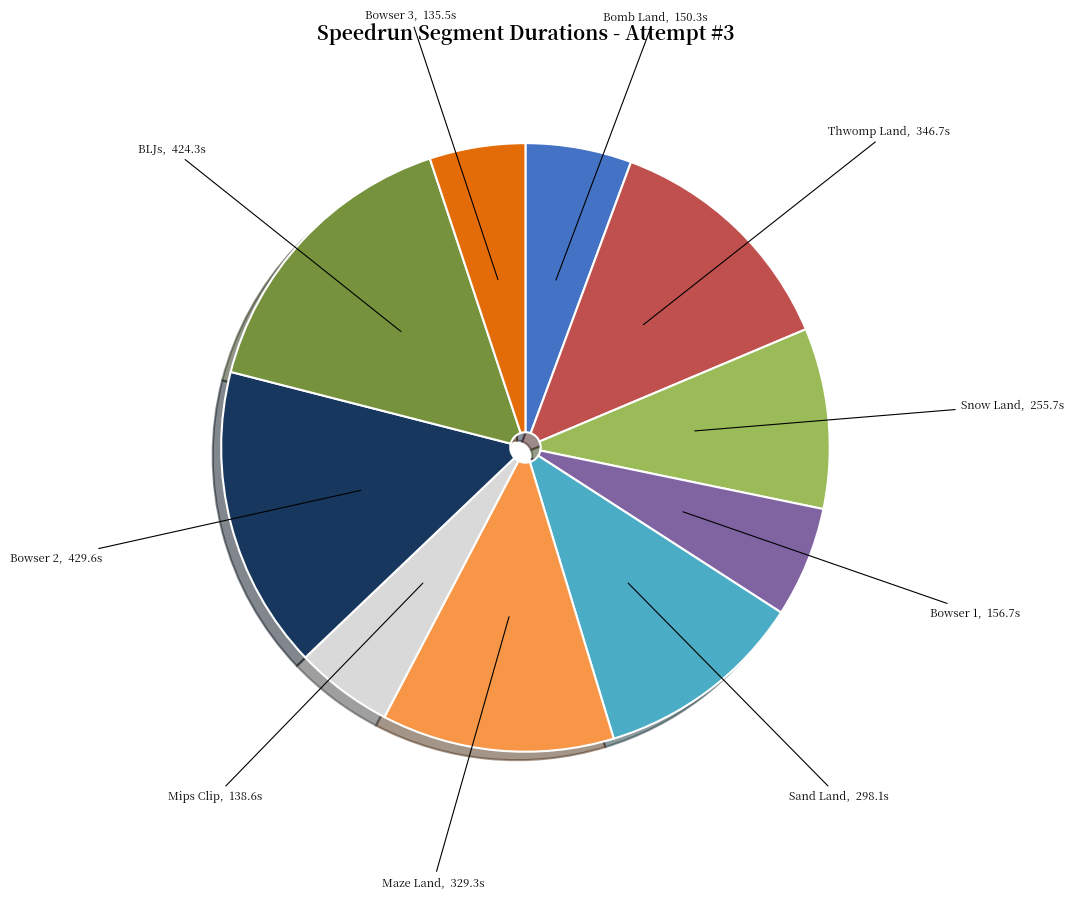

Is the sum of Maze Land and Thwomp Land greater than half?

No